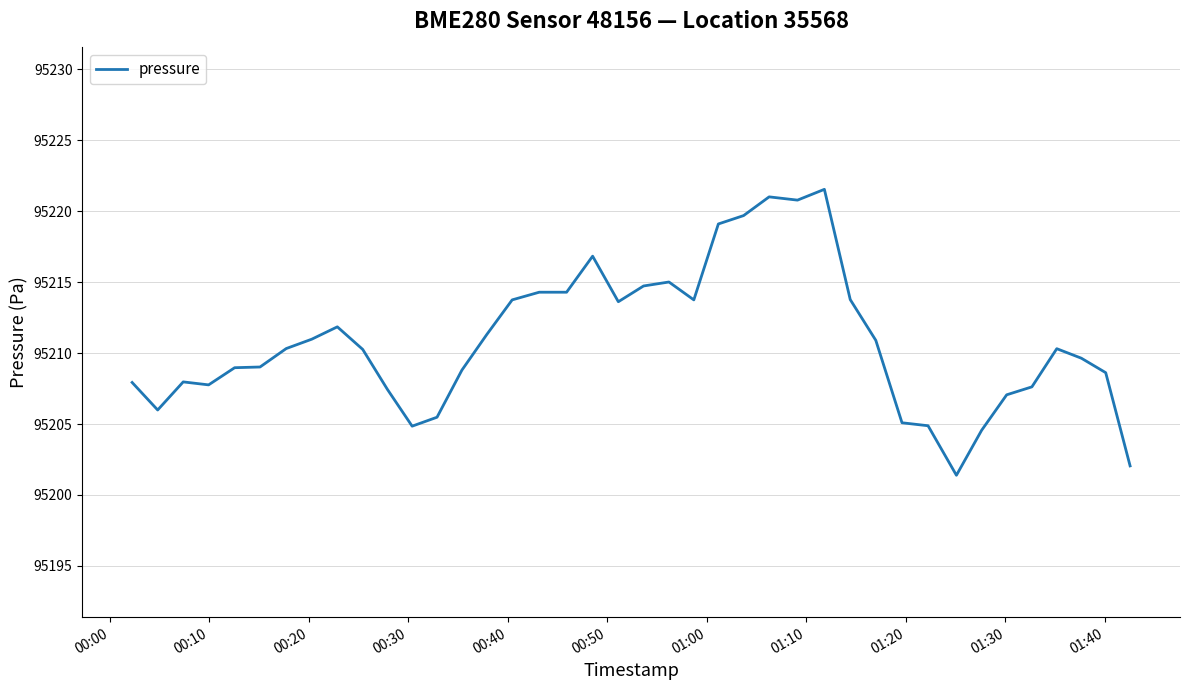

What is the smallest value displayed?

95201.4